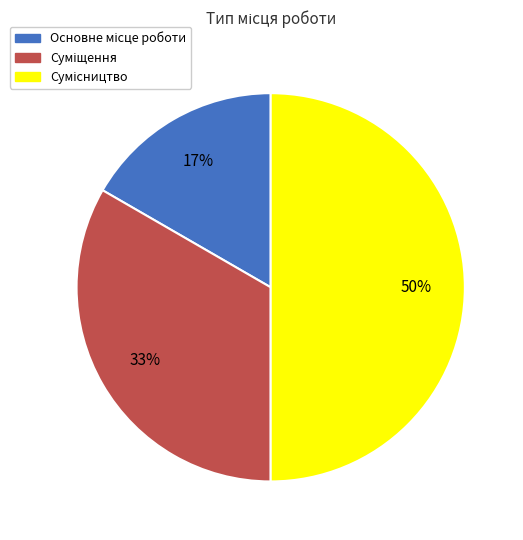

To the nearest percent, what is the difference between the largest and smallest slice percentages?

33%